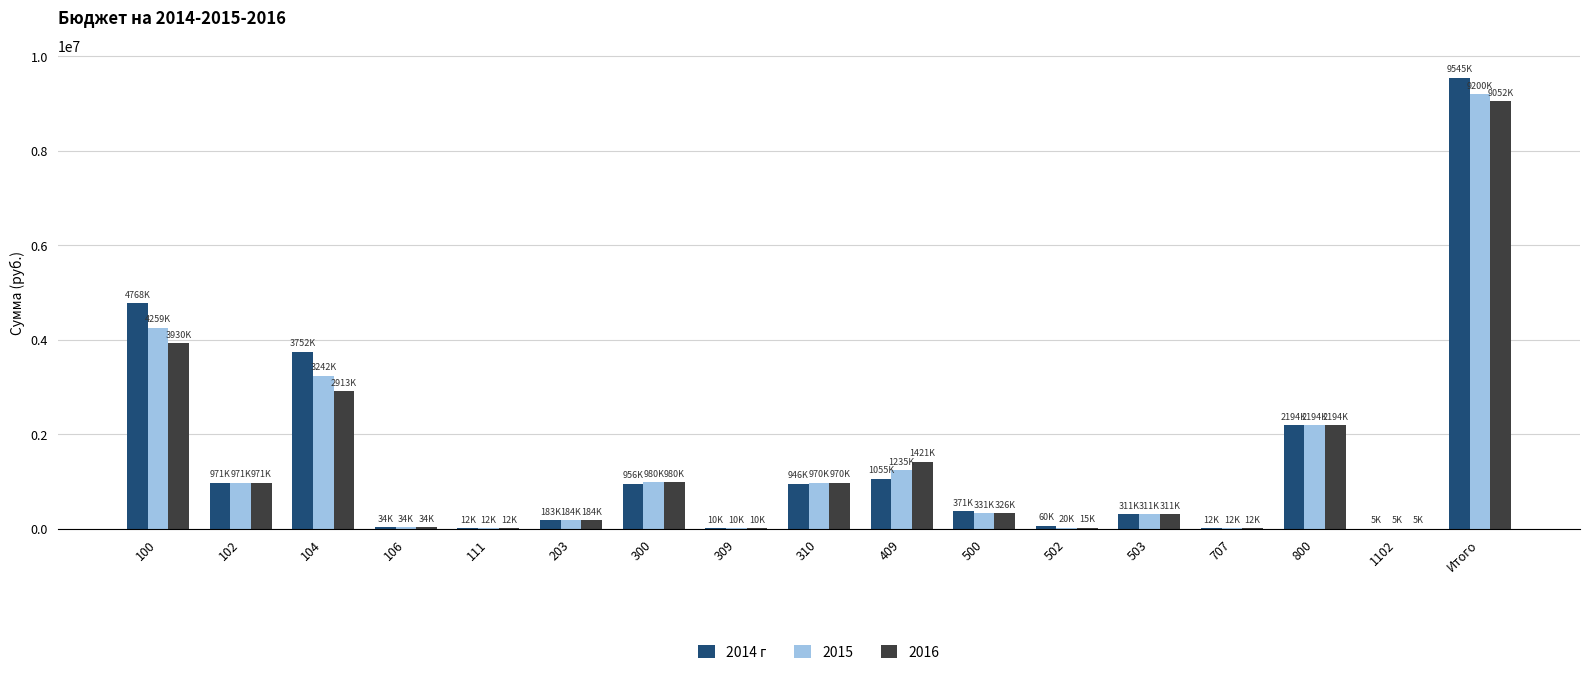

Which category has the highest value in the 2016 series?

Итого